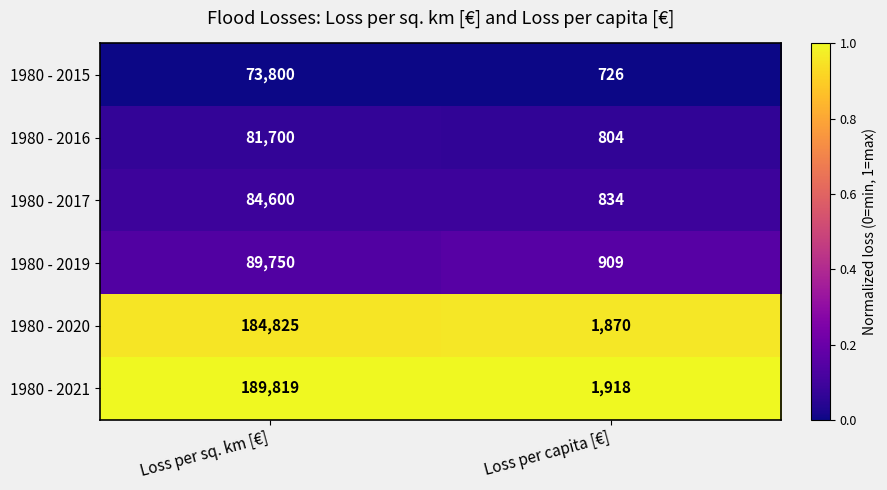

What is the total value across all series at Loss per sq. km [€]?

704494